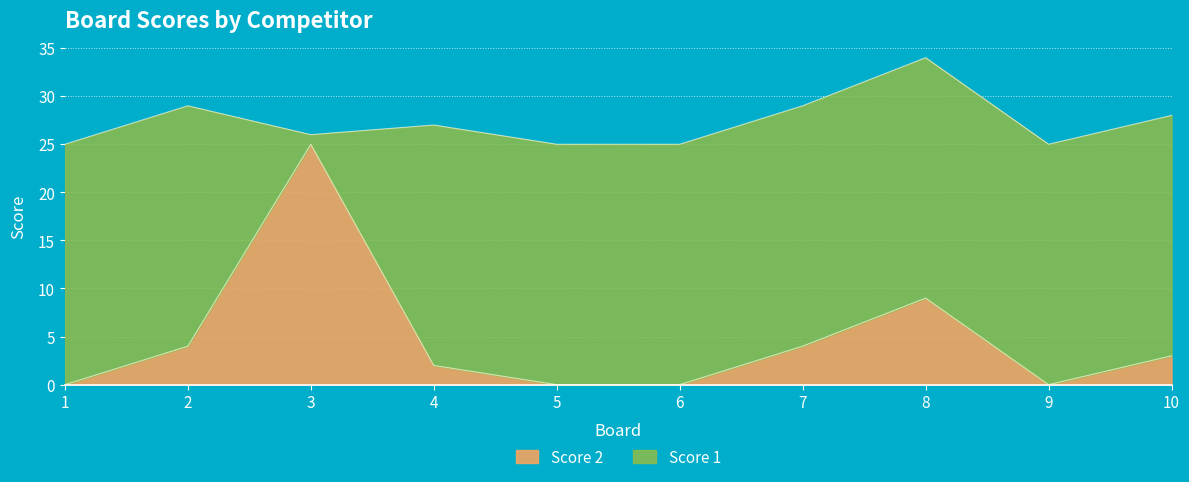

List the labels in order of value, largest first.

3, 8, 2, 7, 10, 4, 1, 5, 6, 9